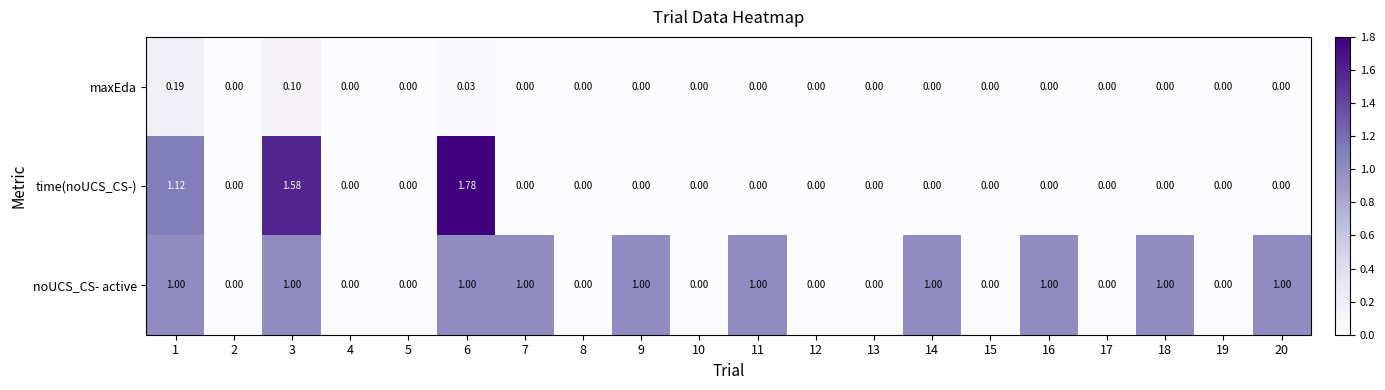

Which series has the widest spread of values?

time(noUCS_CS-)